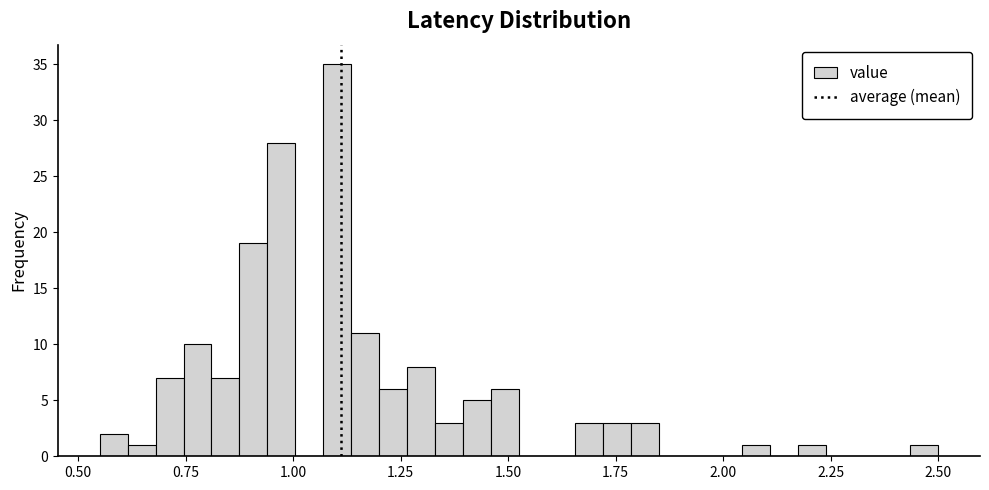

Read against the x-axis, roughly where is the centre of the tallest bar?

1.10